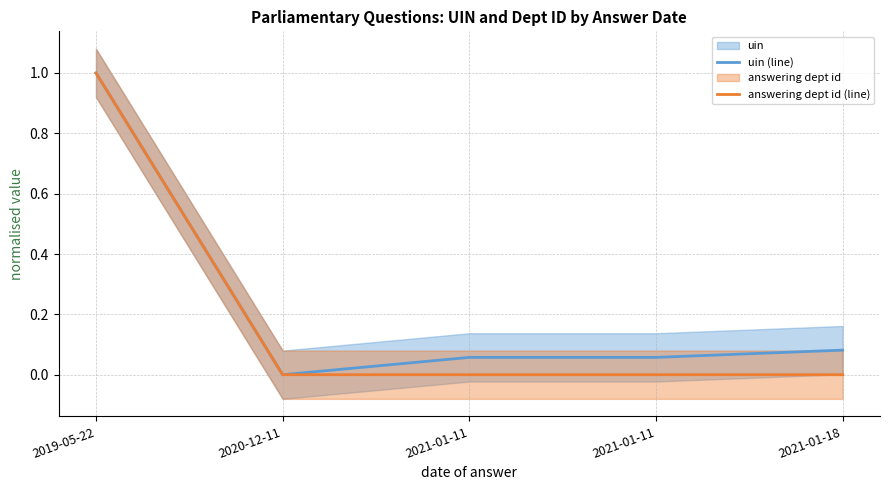

The value of answering dept id (line) at 2020-12-11 is 0.5. True or false?

False